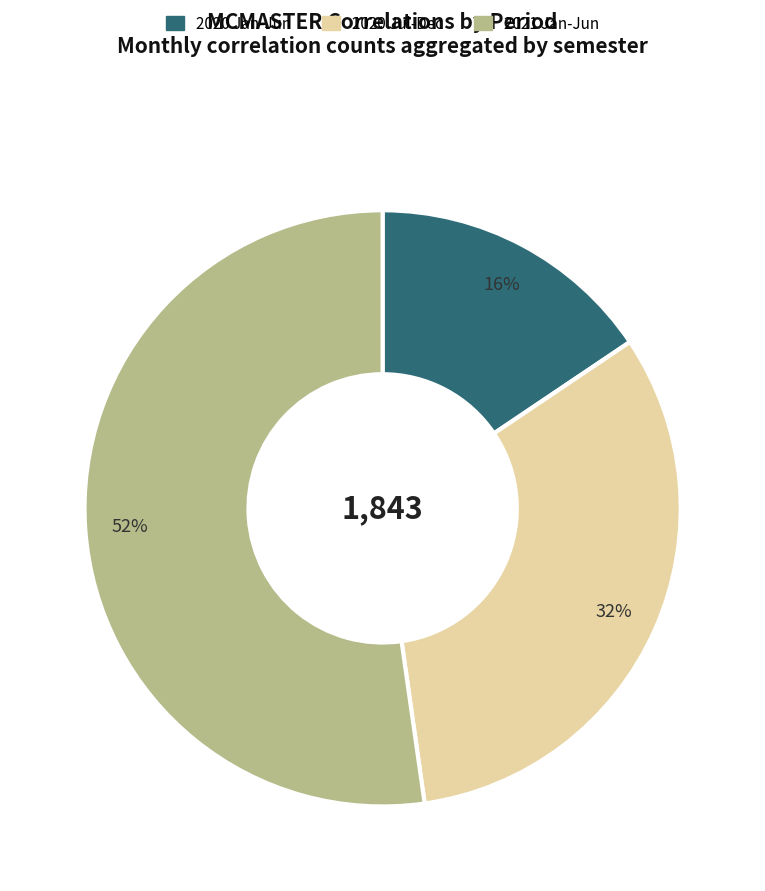

To the nearest percent, what portion does 2021 Jan-Jun represent?

52%